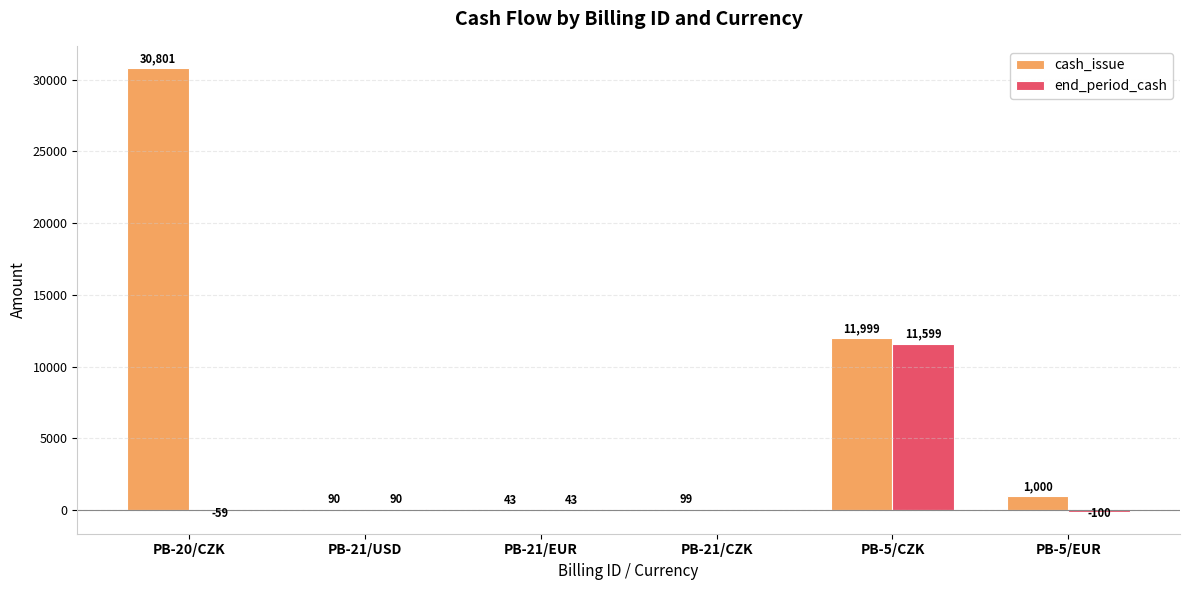

Which series has the largest total across all categories?

cash_issue